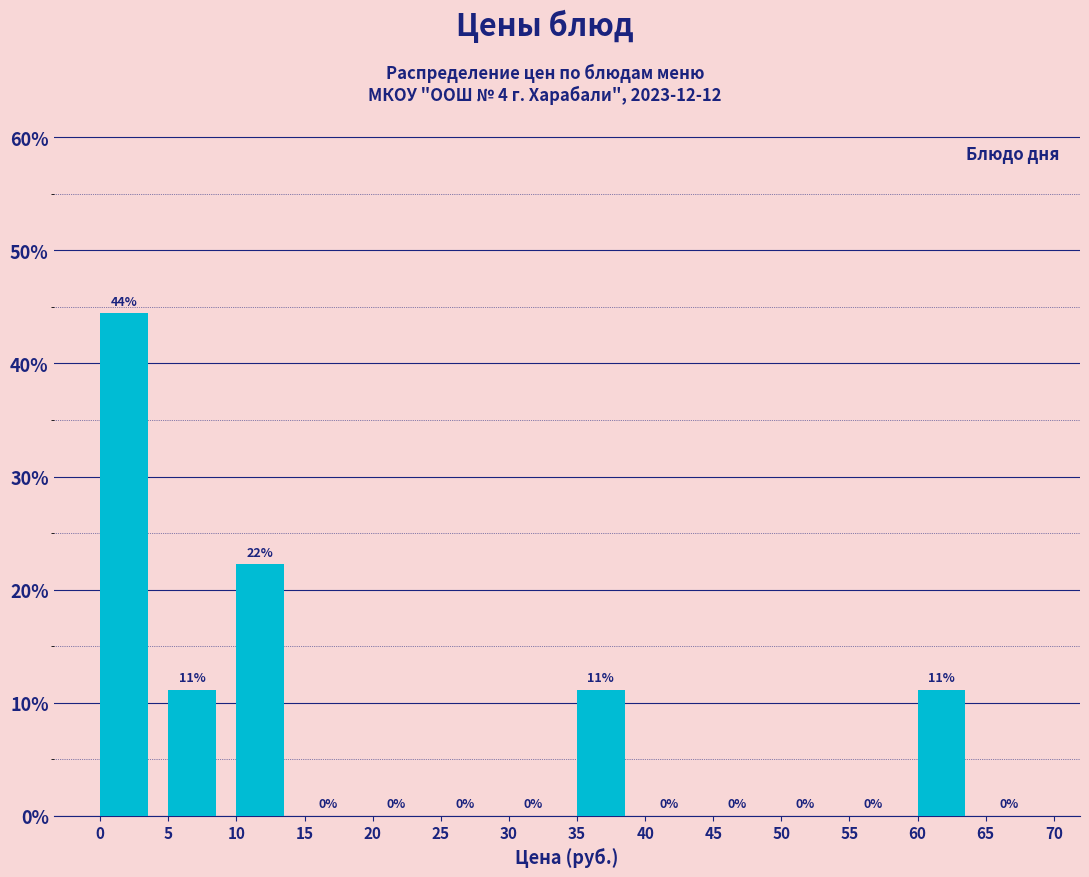

Which range on the x-axis has the tallest bar?

0 to 5